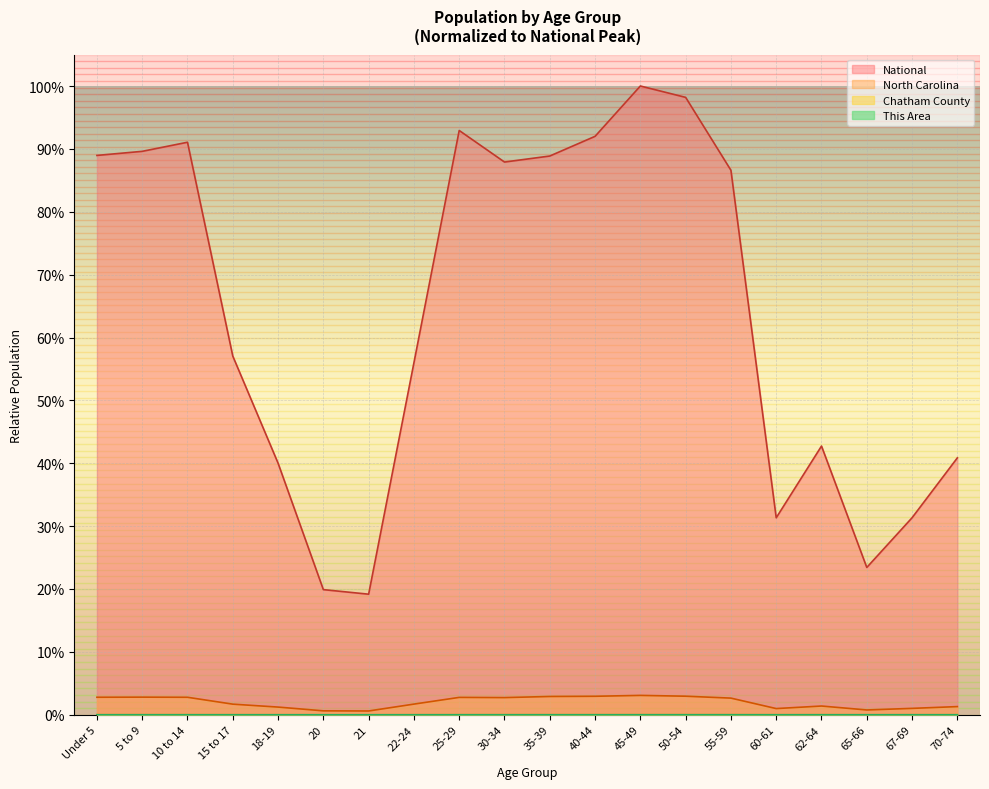

Which series has the widest spread of values?

National